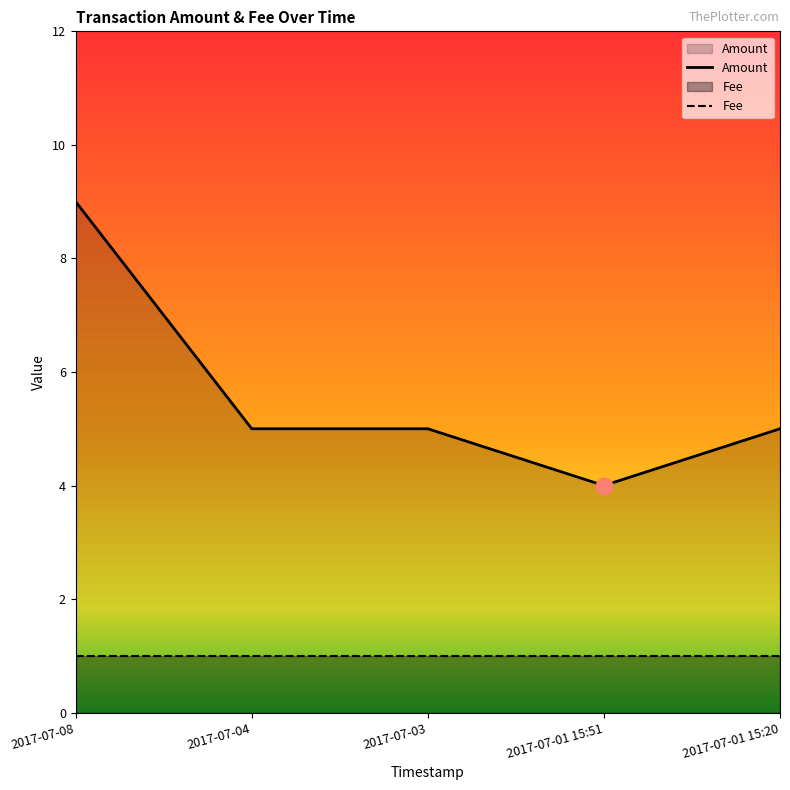

What is the ratio of the value at 2017-07-01 15:20 to the value at 2017-07-08?

0.6